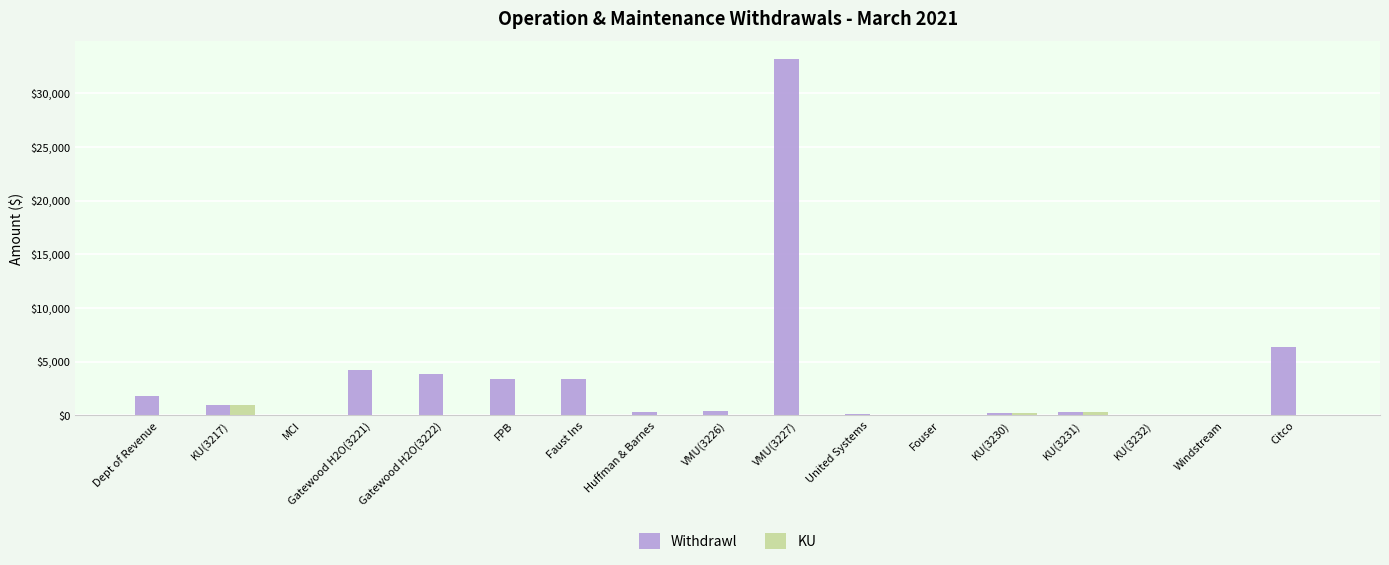

What is the sum of all KU values?

1518.7